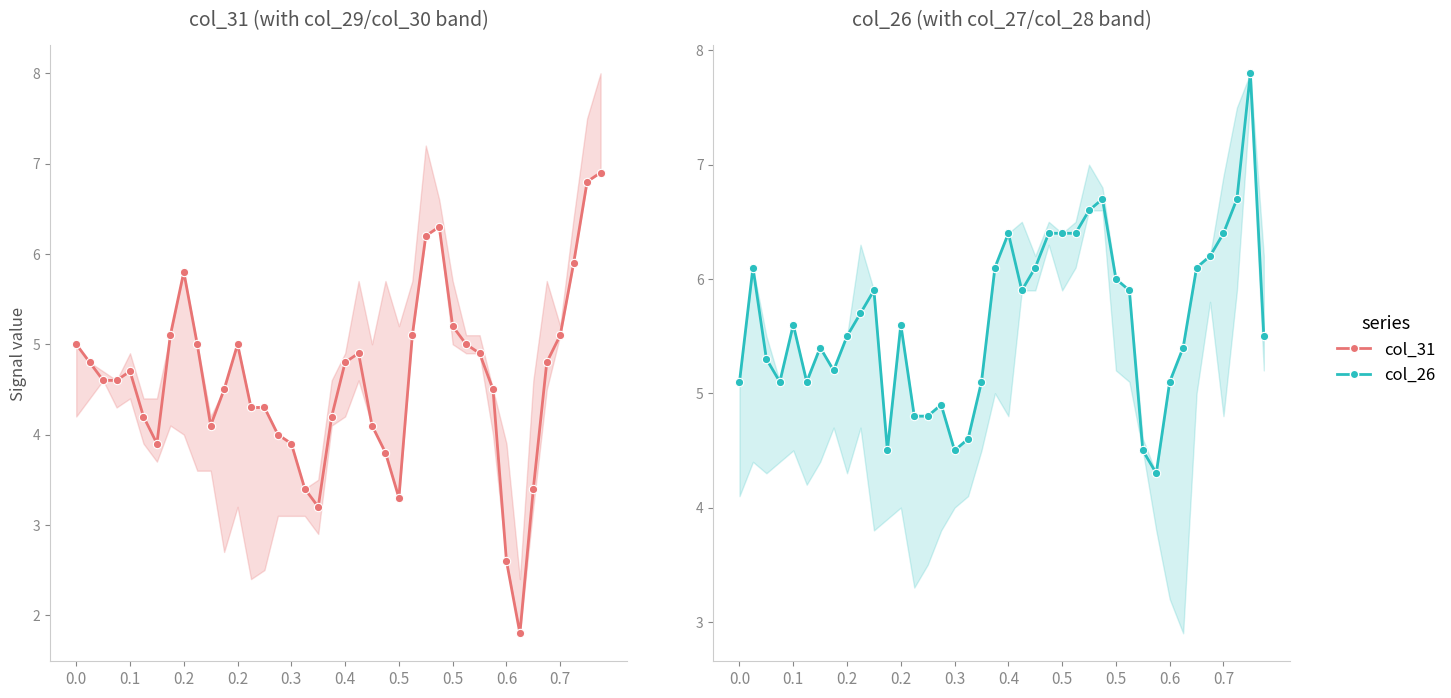

True or false: col_26 has more than 0 interior local peaks.

True